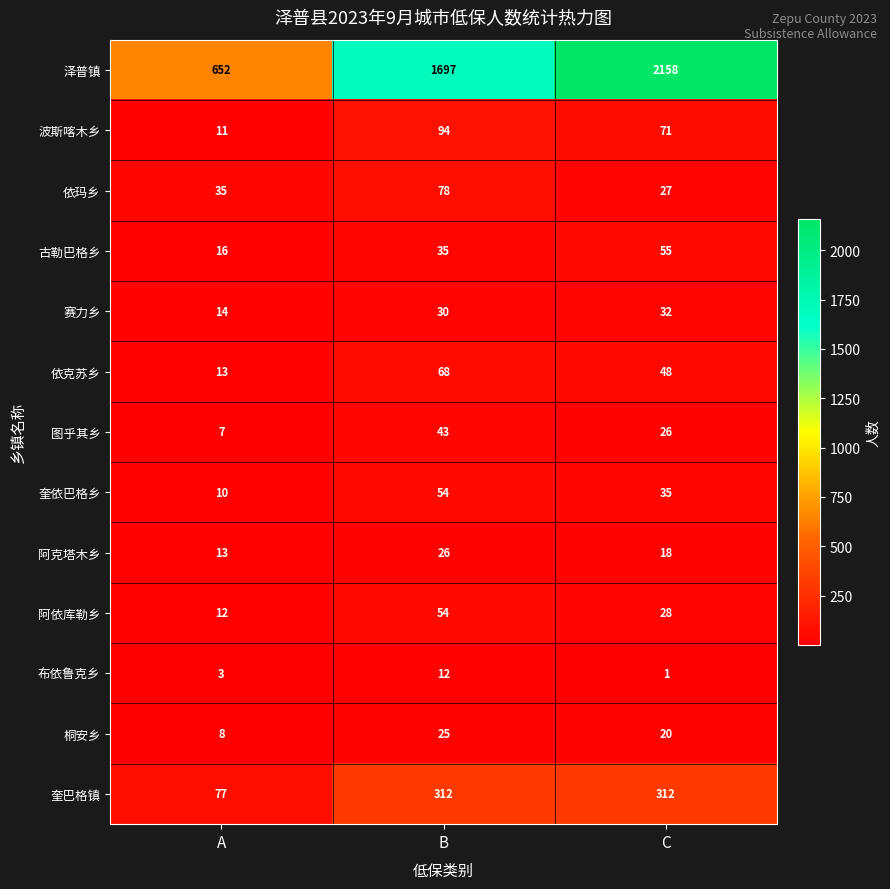

Is it true that 依玛乡 equals 27 at C?

True